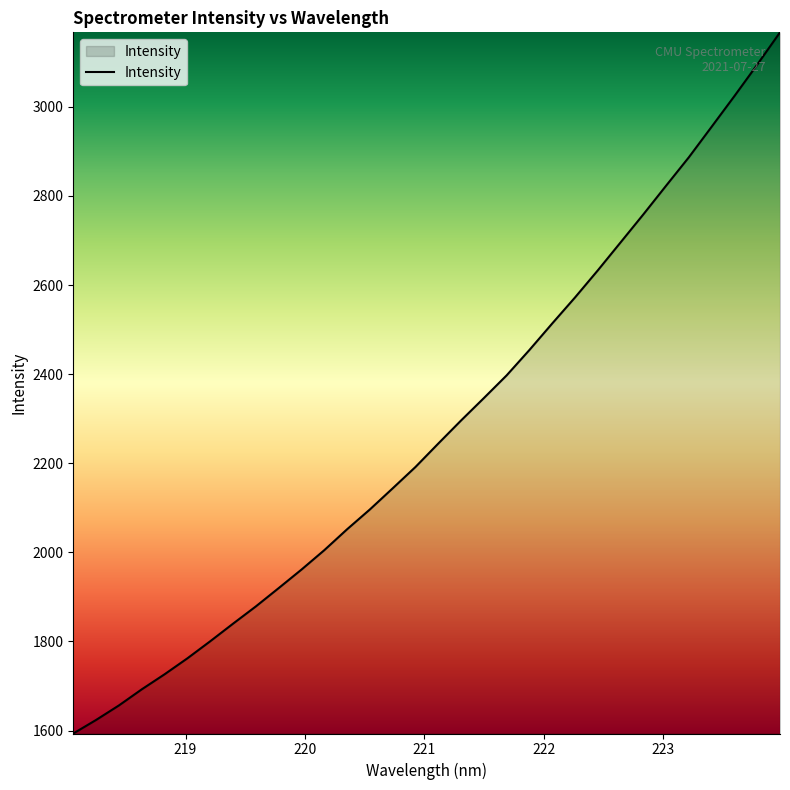

What is the minimum value shown in the chart?

1593.4